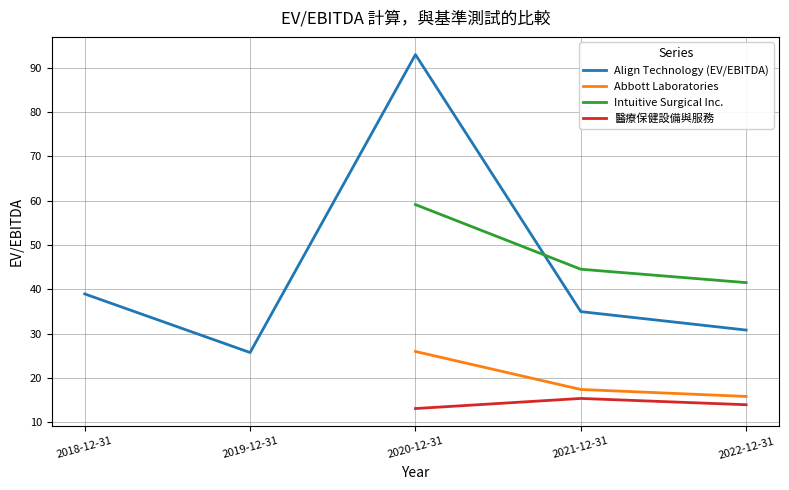

What is the difference between the maximum and minimum values in the Align Technology (EV/EBITDA) series?

67.2